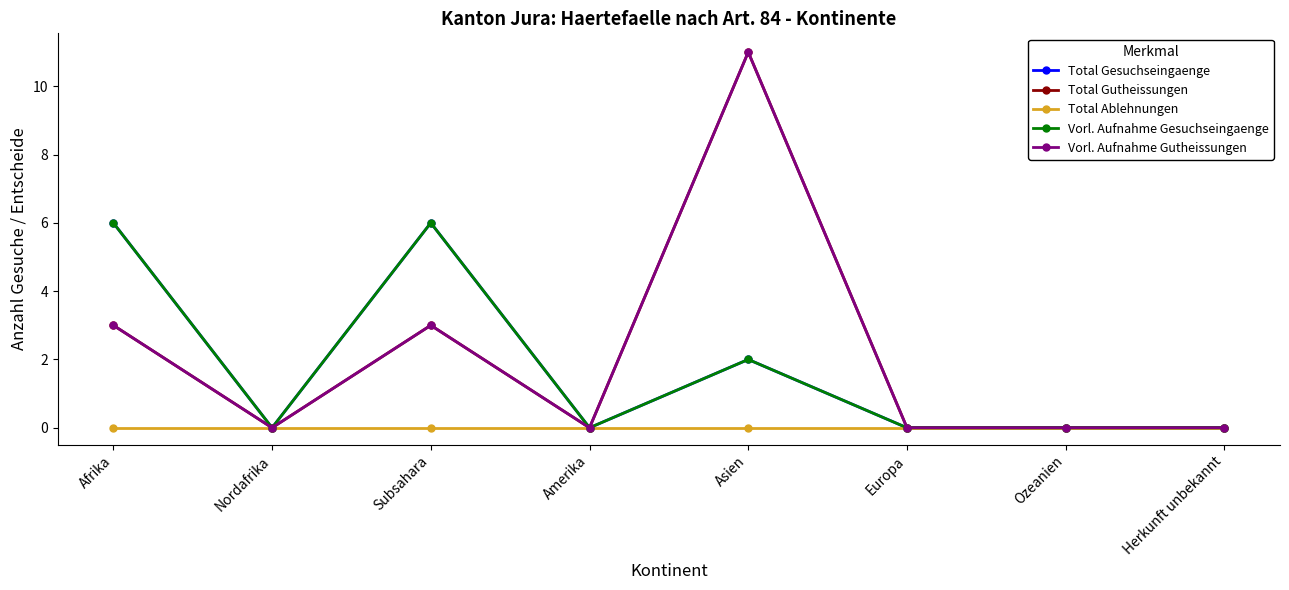

Does the chart have visible grid lines?

No